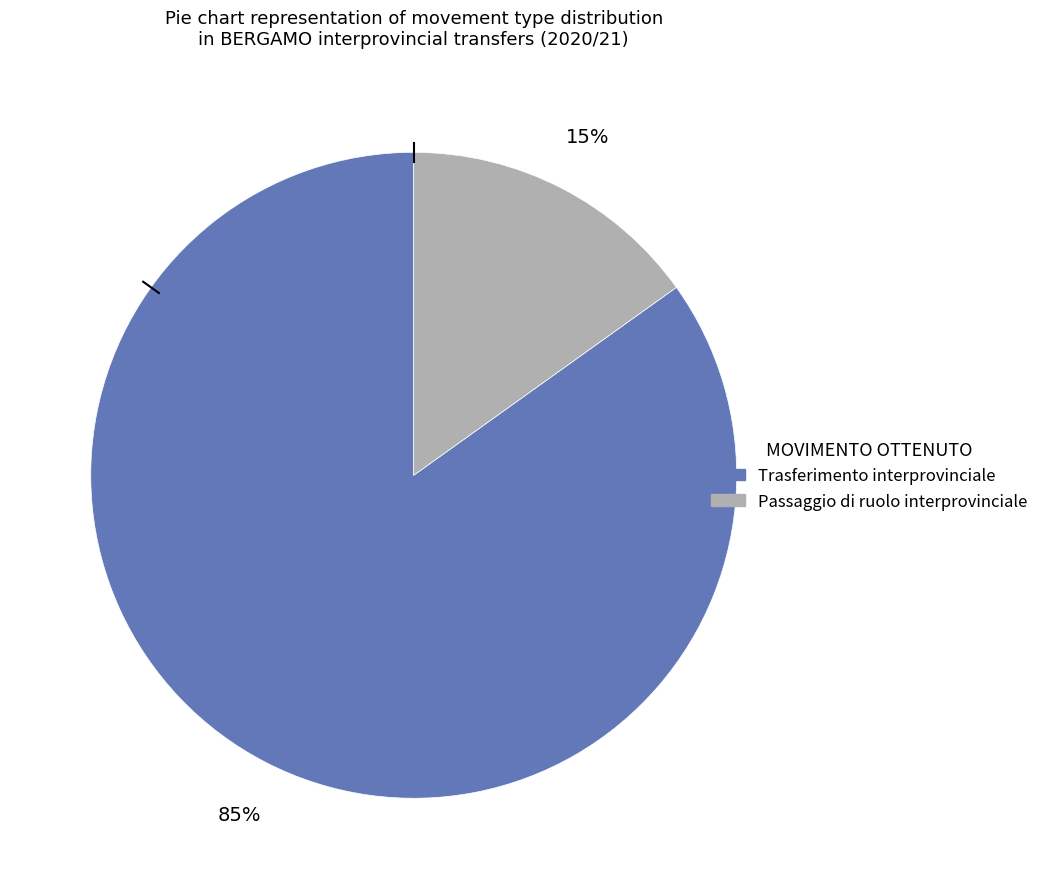

Does any single category account for the majority?

Yes